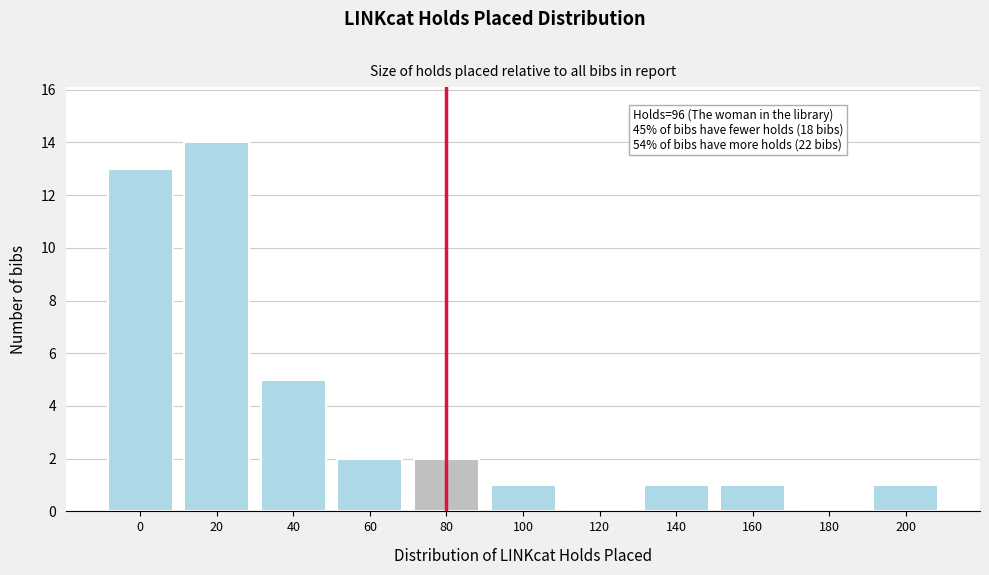

Reading left to right, extract all data points from this chart.

0=13	20=14	40=5	60=2	80=2	100=1	120=0	140=1	160=1	180=0	200=1